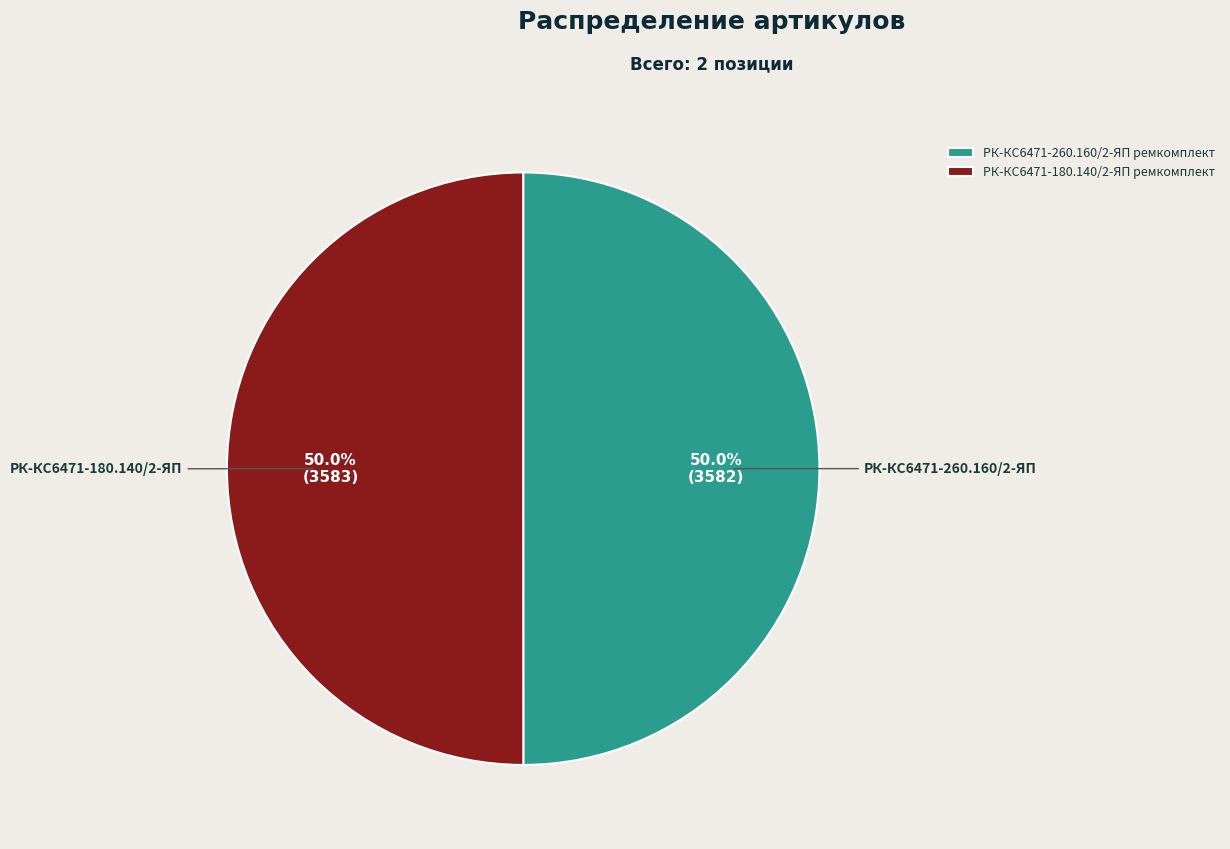

To the nearest percent, what portion does РК-КС6471-180.140/2-ЯП ремкомплект represent?

50%